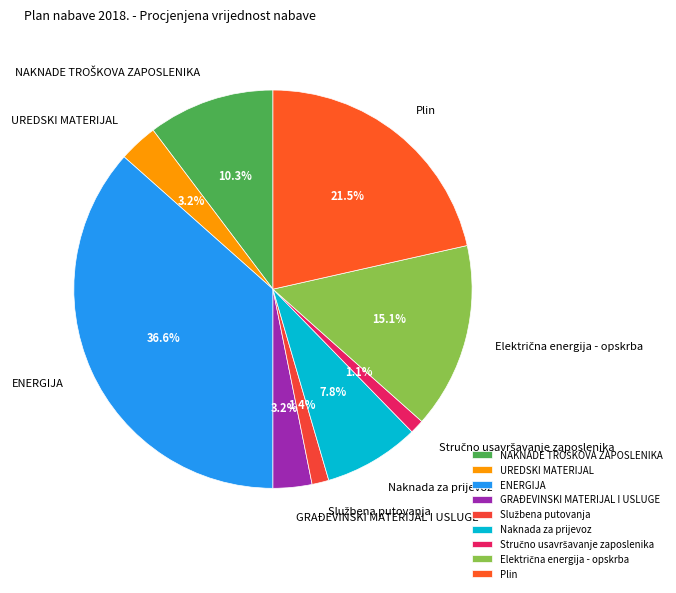

To the nearest percent, what is the average slice percentage?

11%